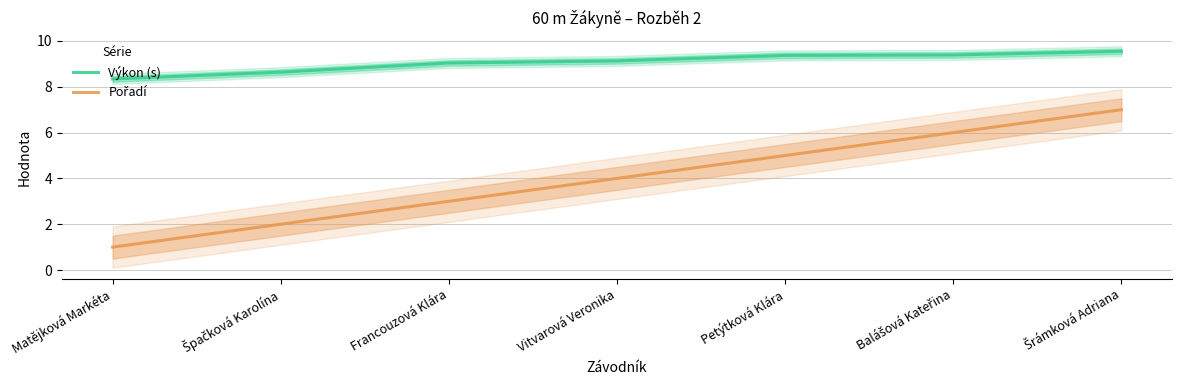

Which series has the largest total across all categories?

Výkon (s)